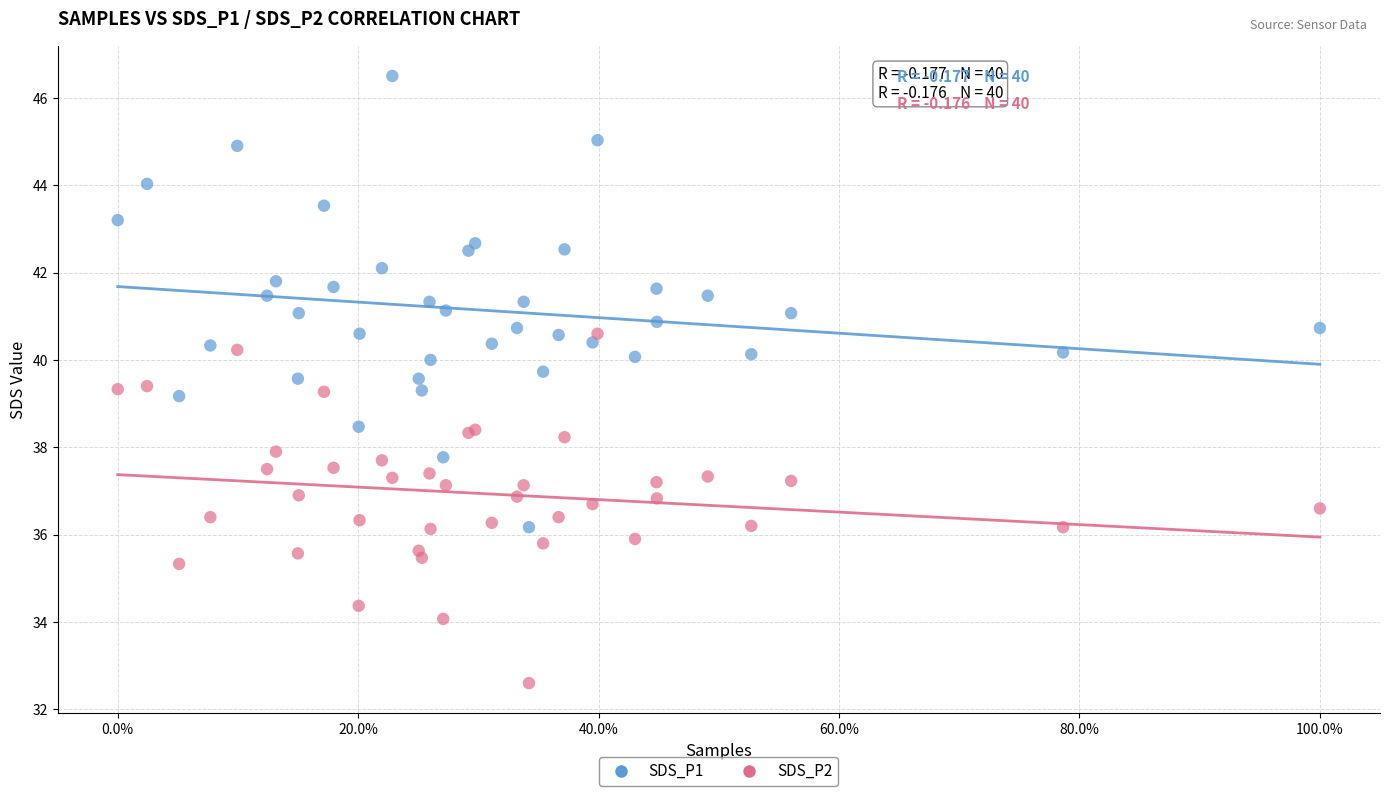

Which series contains the lowest Y value?

SDS_P2